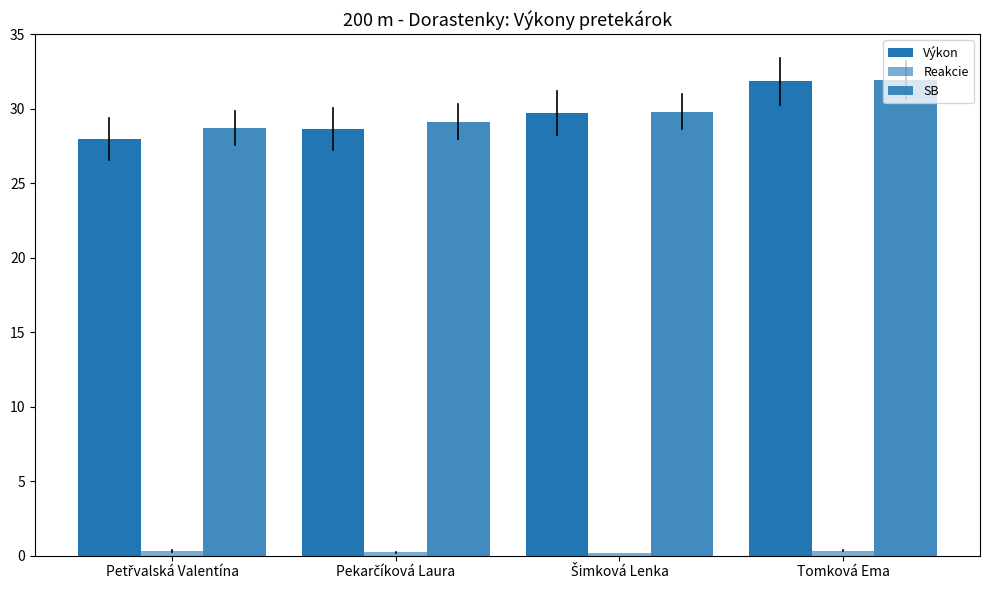

How many bars are there in each group?

3